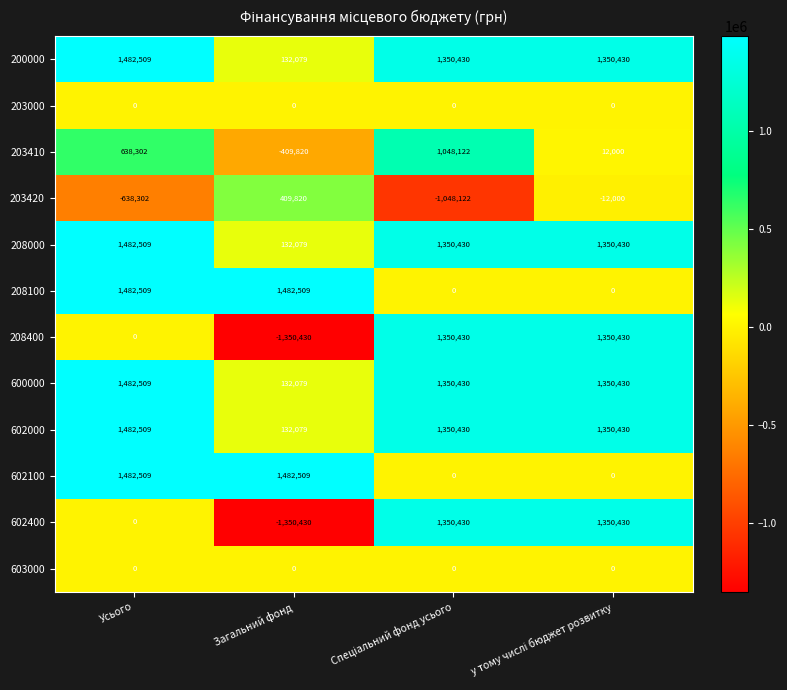

What is the average value of the 602400 series?

337608